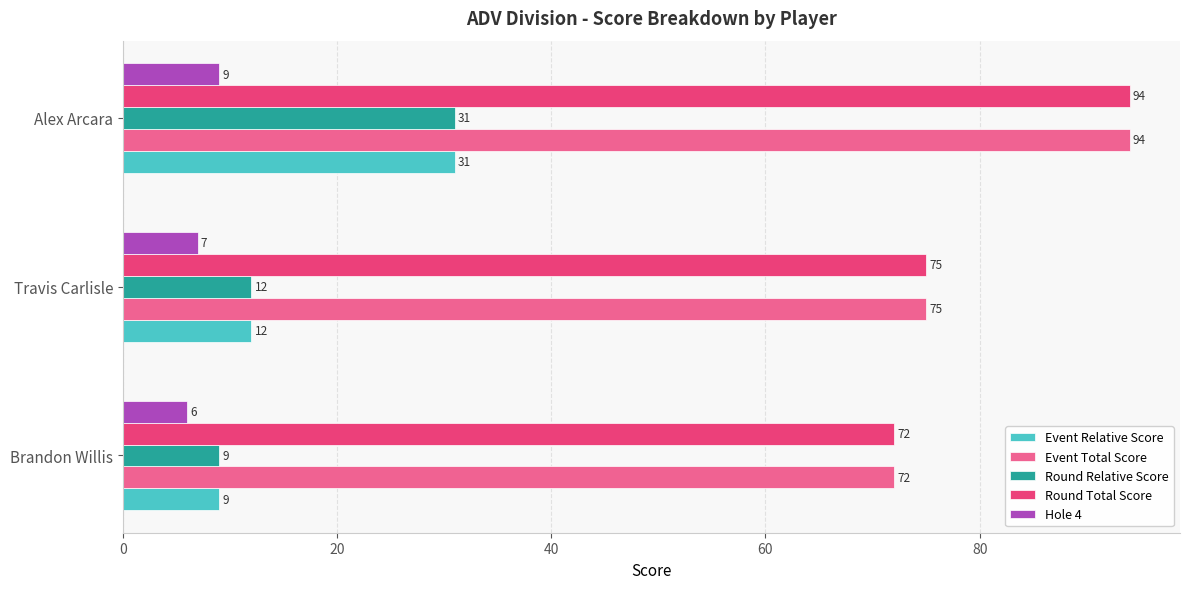

Read the Event Relative Score value at Brandon Willis, to the nearest 10.

10